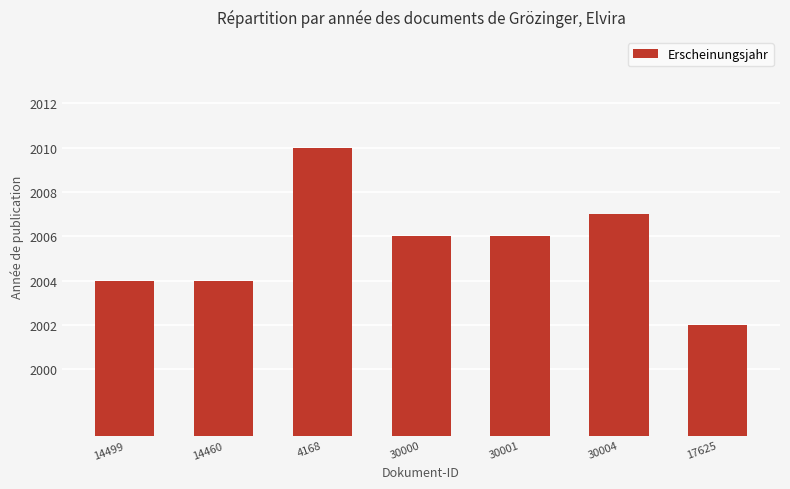

Is it true that the value at 17625 is 2900?

False